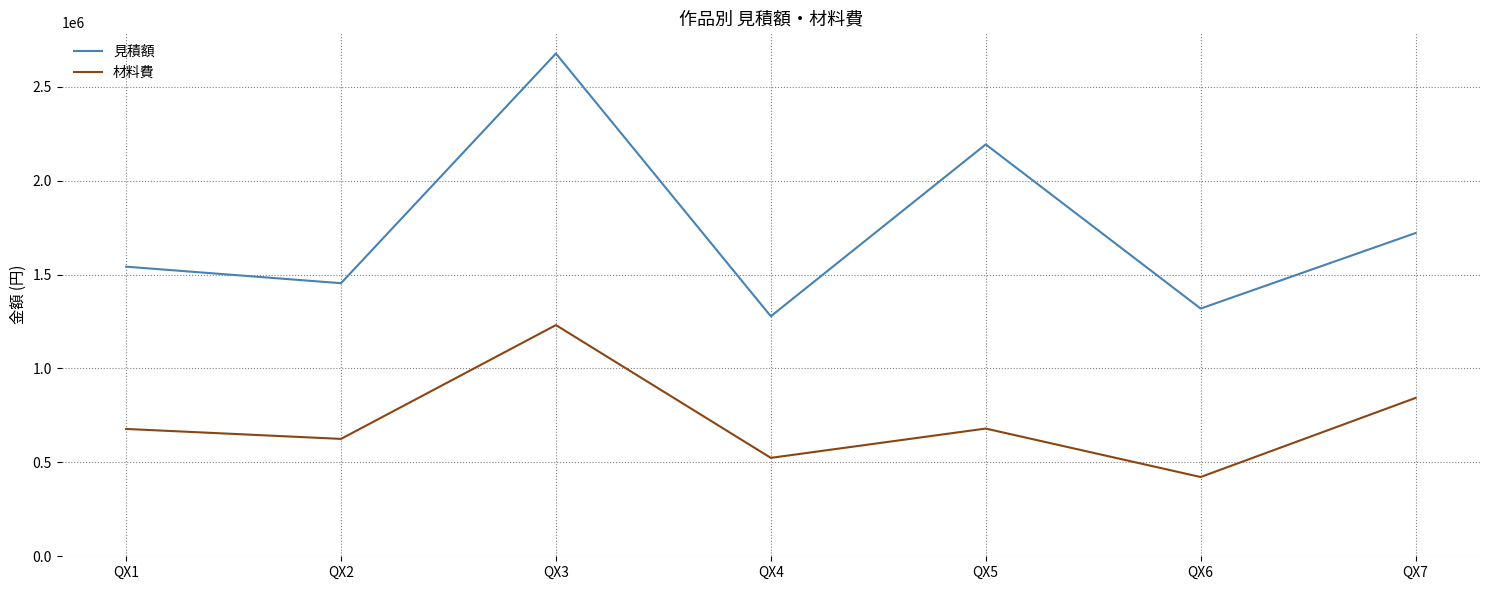

What is the greatest value displayed?

2677000